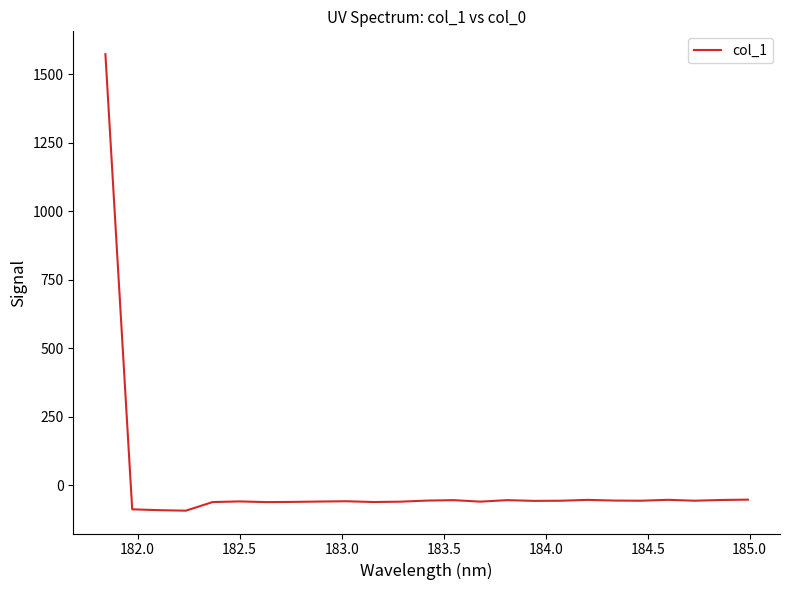

What is the minimum value shown in the chart?

-93.2